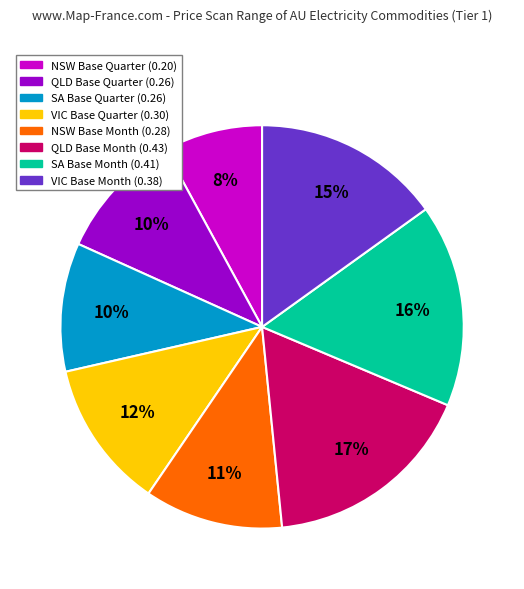

To the nearest percent, what is the difference between the largest and smallest slice percentages?

9%